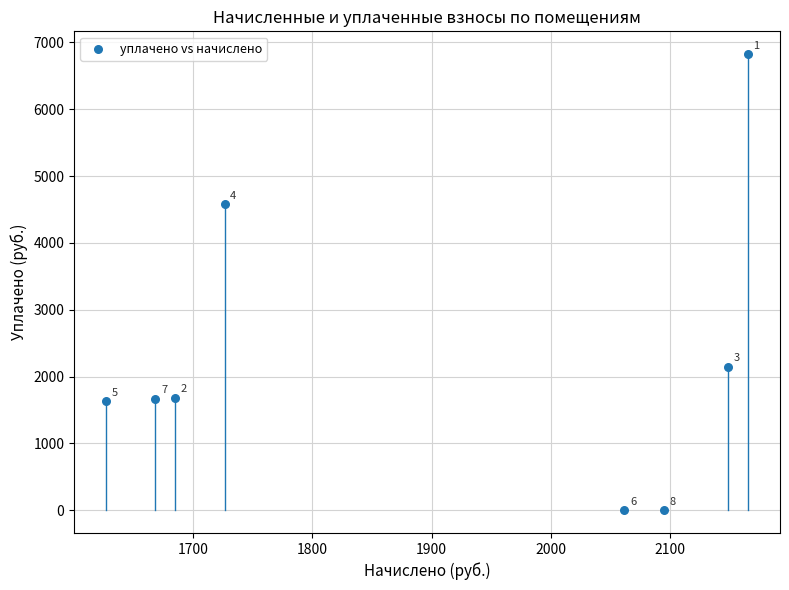

What Y value in the scatter plot is closest to 3412?

4578.7